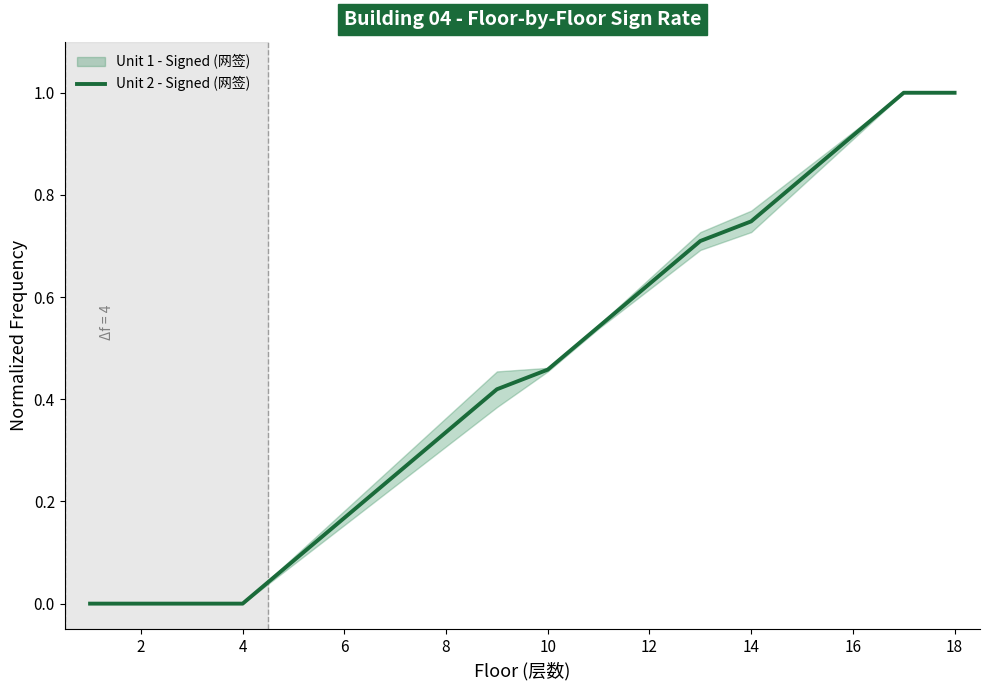

How many data points does each series have?

18